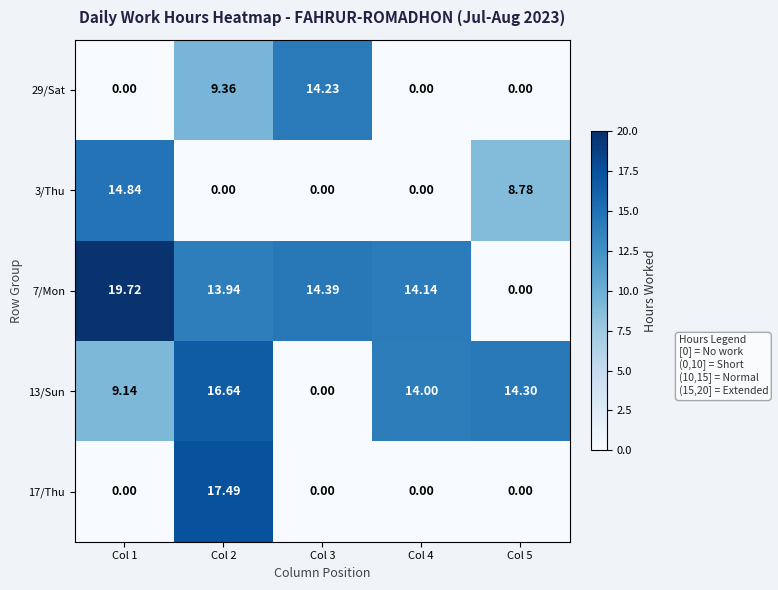

Is the value of 7/Mon at Col 4 greater than the value of 17/Thu at Col 2?

No